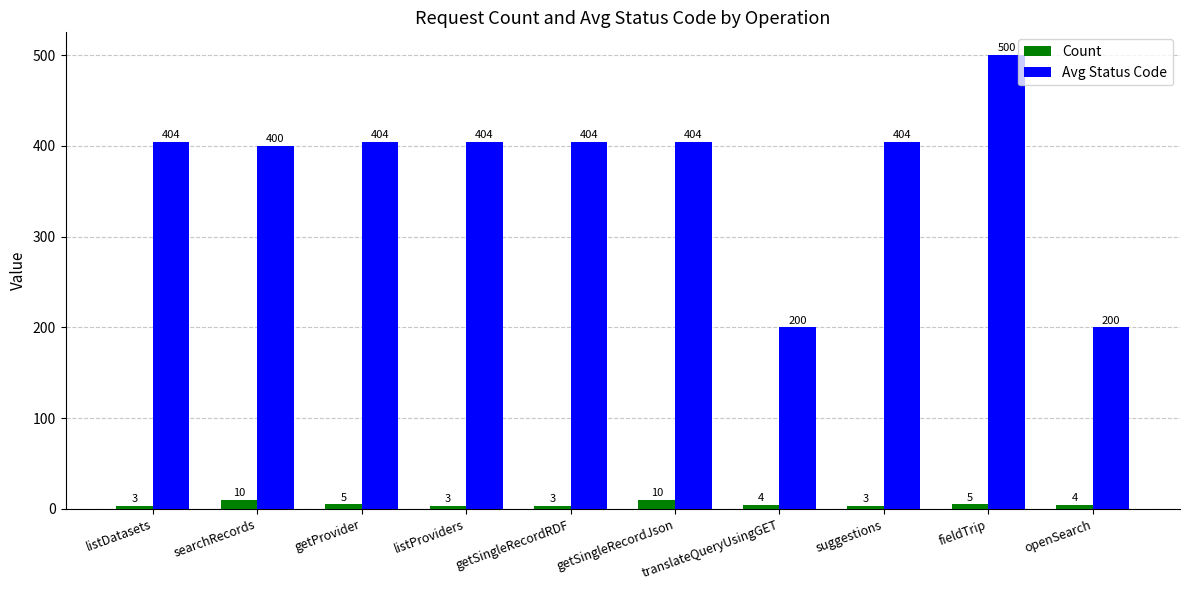

Reading left to right, what are all the values shown in this chart?

Count: 3	10	5	3	3	10	4	3	5	4
Avg Status Code: 404	400	404	404	404	404	200	404	500	200